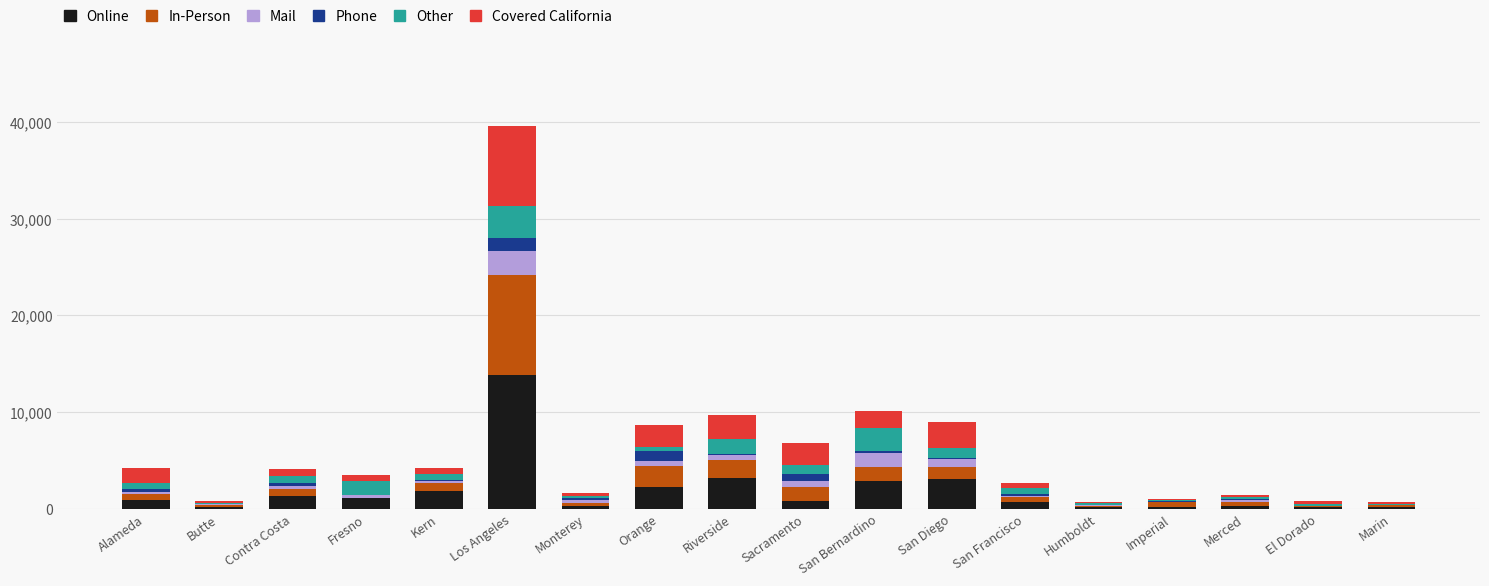

At which category is the sum across all series the highest?

Los Angeles